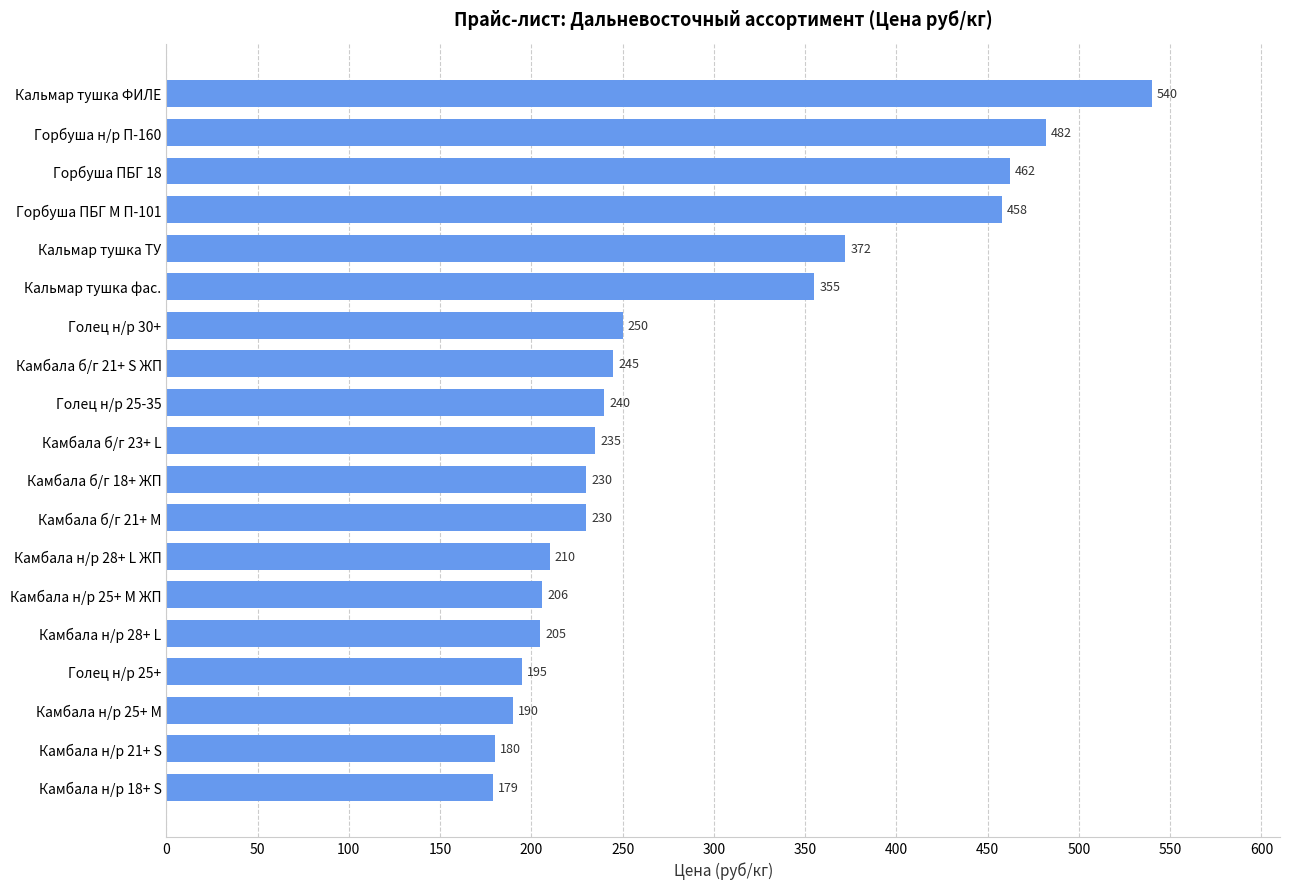

What is the difference between the values at Камбала б/г 21+ М and Камбала н/р 28+ L ЖП?

20